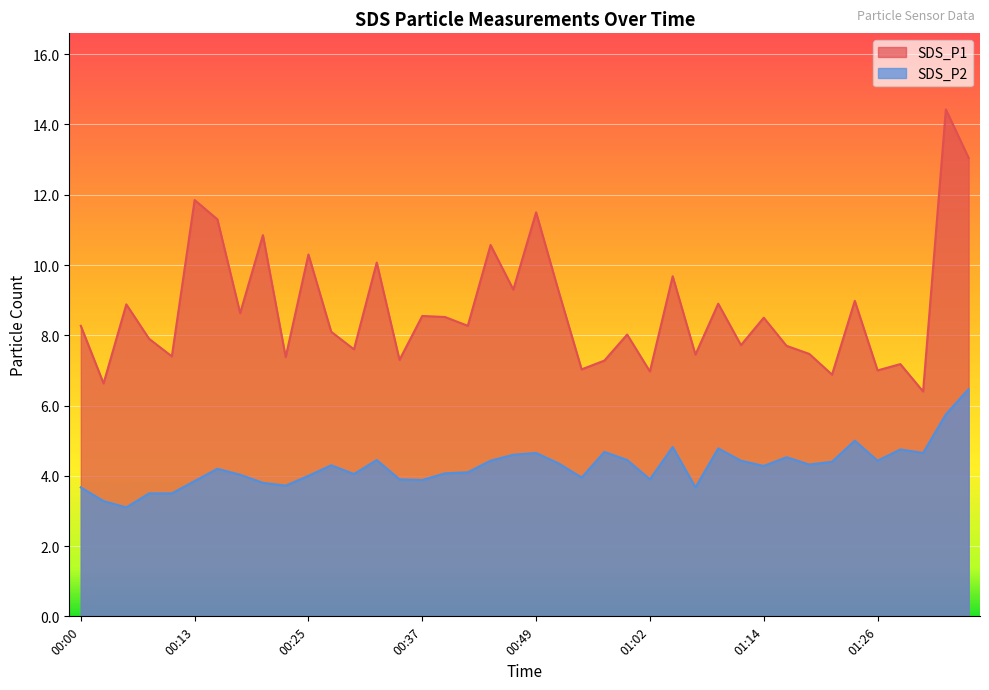

Is the value of SDS_P1 at 00:25 greater than the value of SDS_P2 at 00:44?

Yes